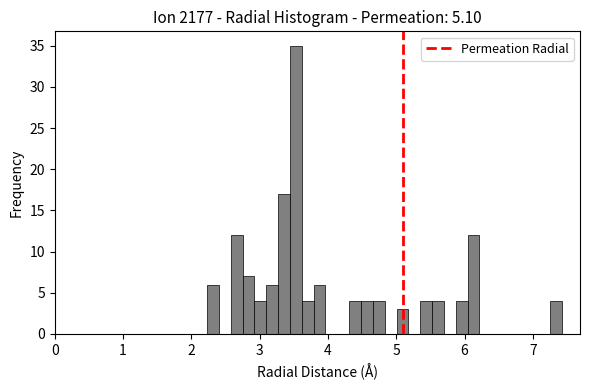

Read against the x-axis, roughly where is the centre of the tallest bar?

3.5